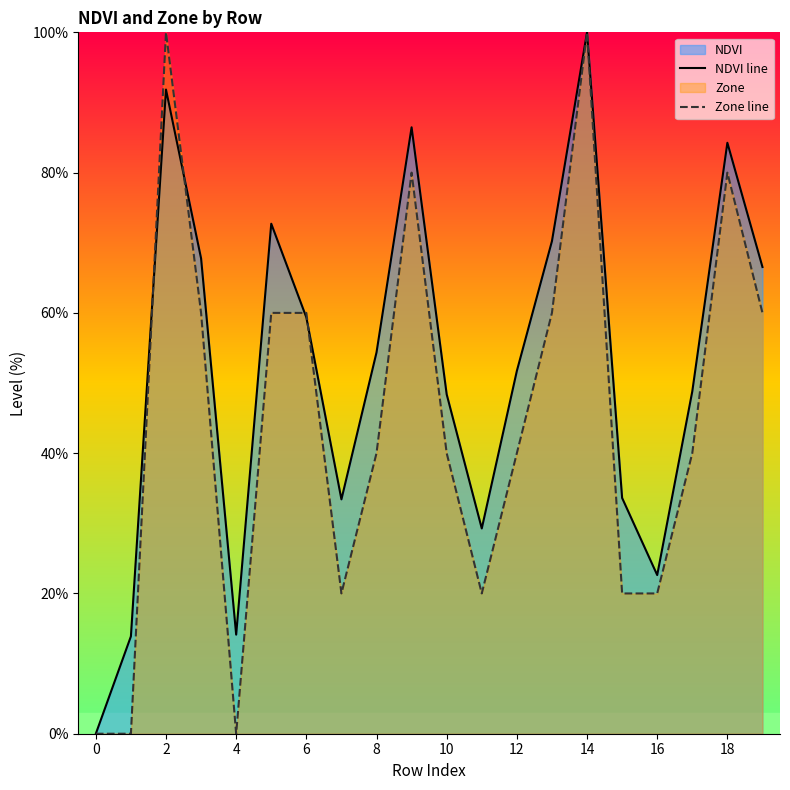

What is the greatest value displayed?

100.0